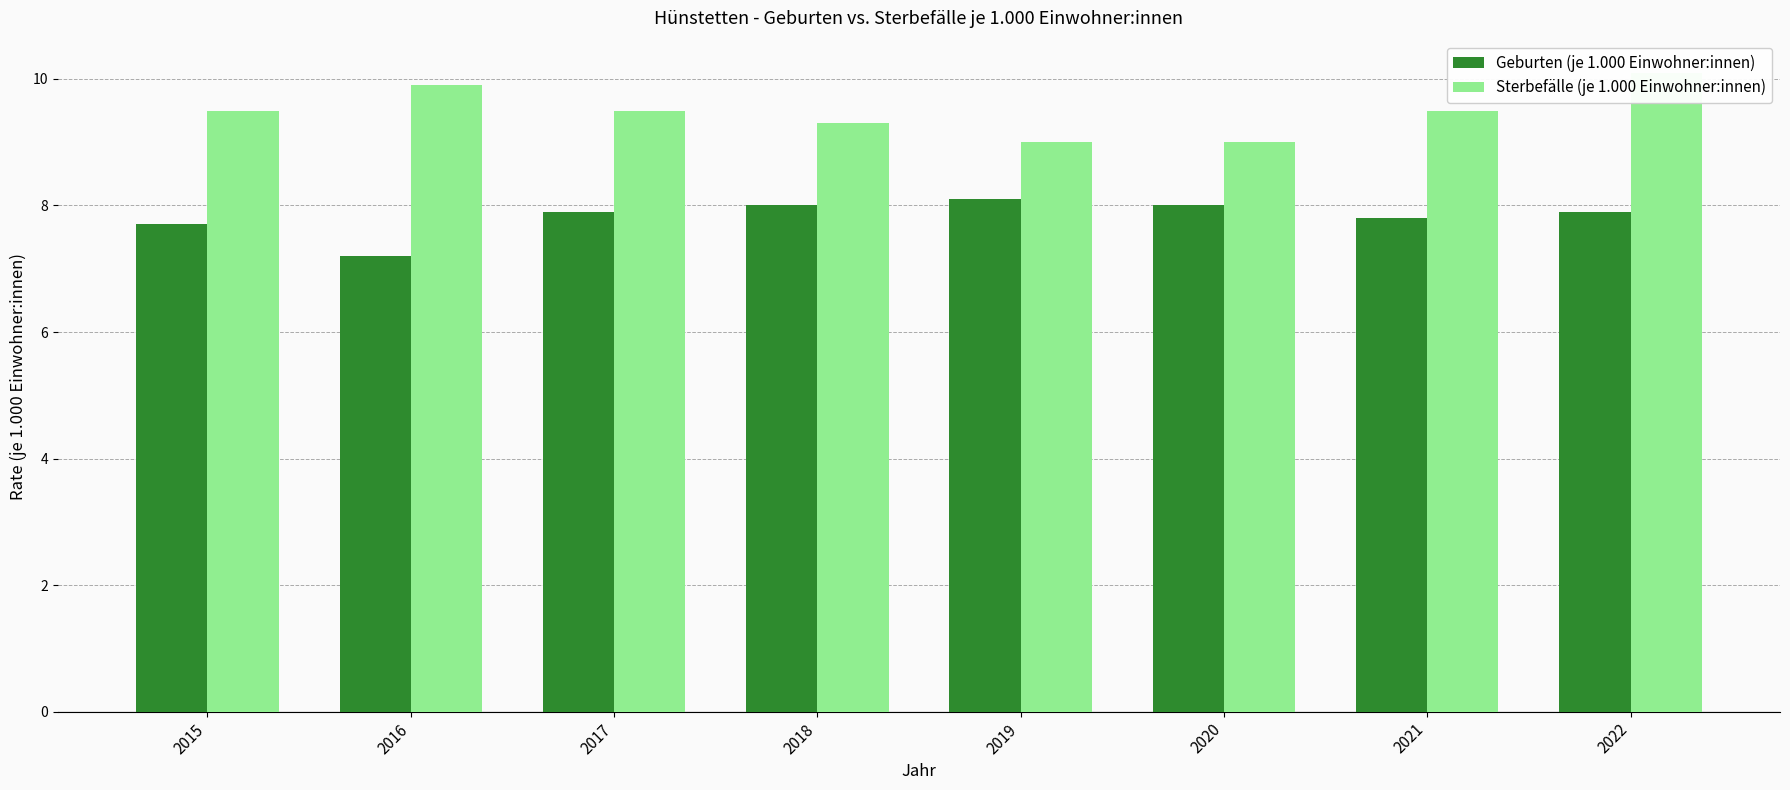

Count the number of data series in this chart.

2